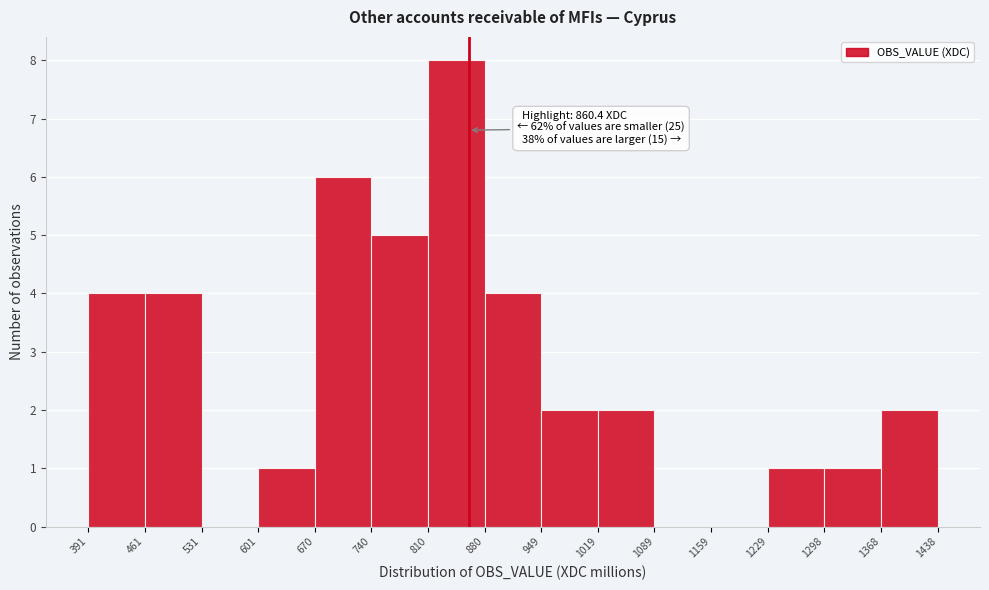

Over which range of the x-axis is the bar tallest?

810 to 880